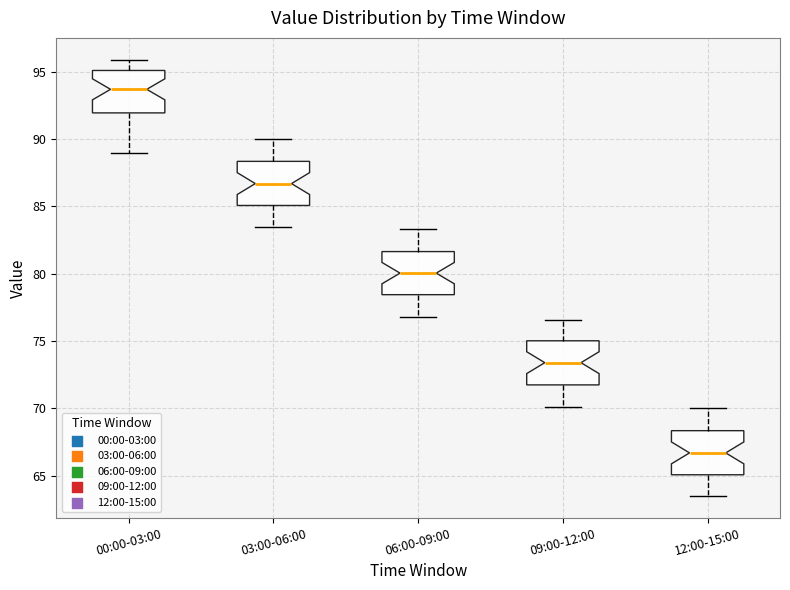

Which box has the highest median line?

00:00-03:00